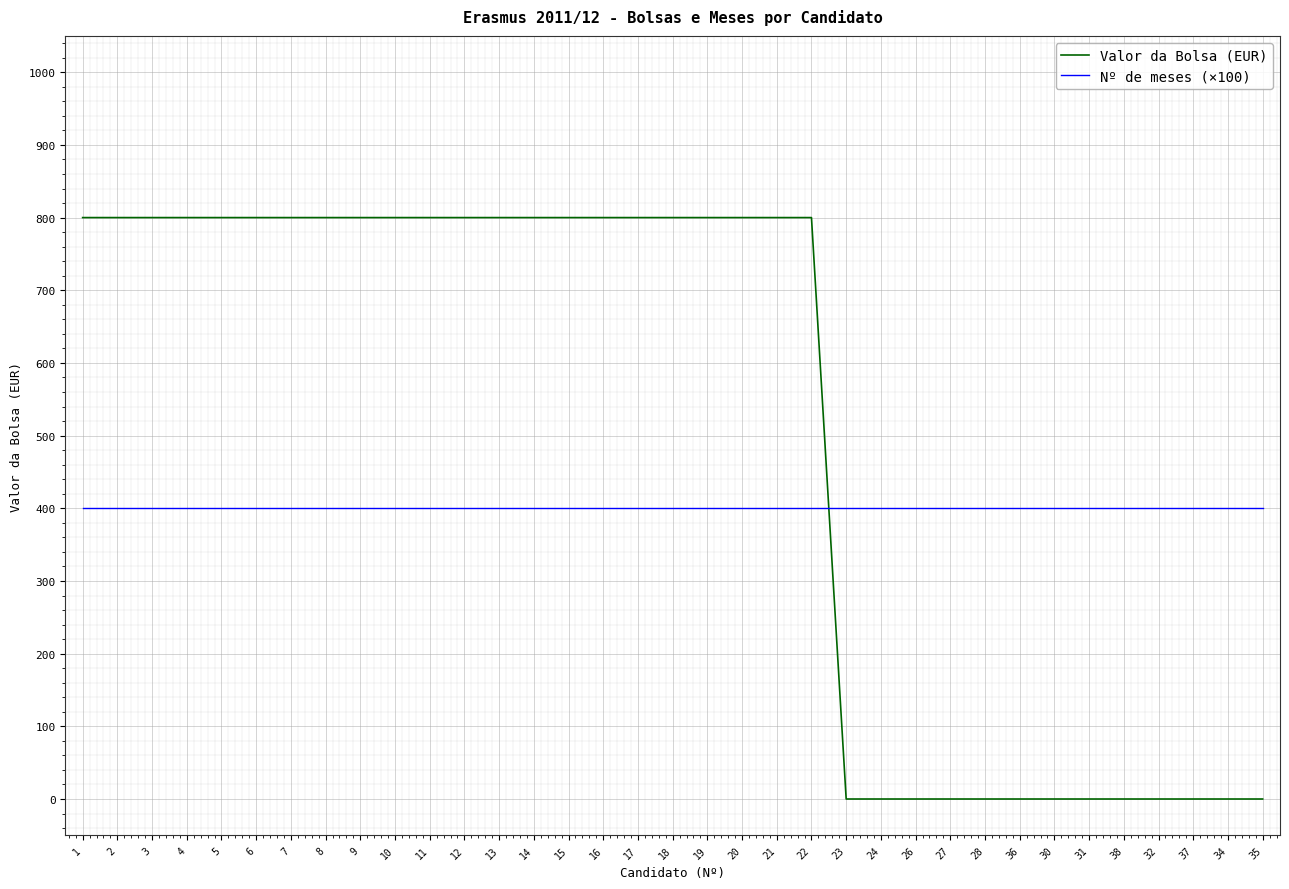

What is the sum of all Valor da Bolsa (EUR) values?

17600